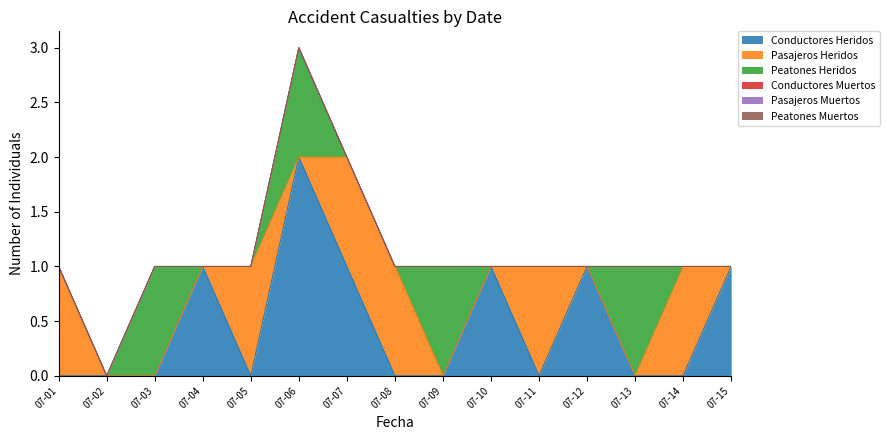

List the series in order of their peak value, lowest first.

Conductores Muertos, Pasajeros Muertos, Peatones Muertos, Pasajeros Heridos, Peatones Heridos, Conductores Heridos